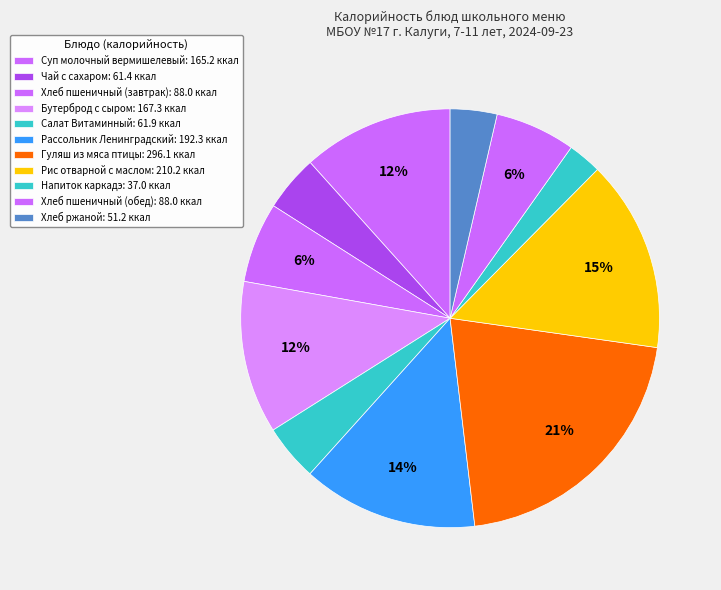

How many segments does this pie chart have?

11